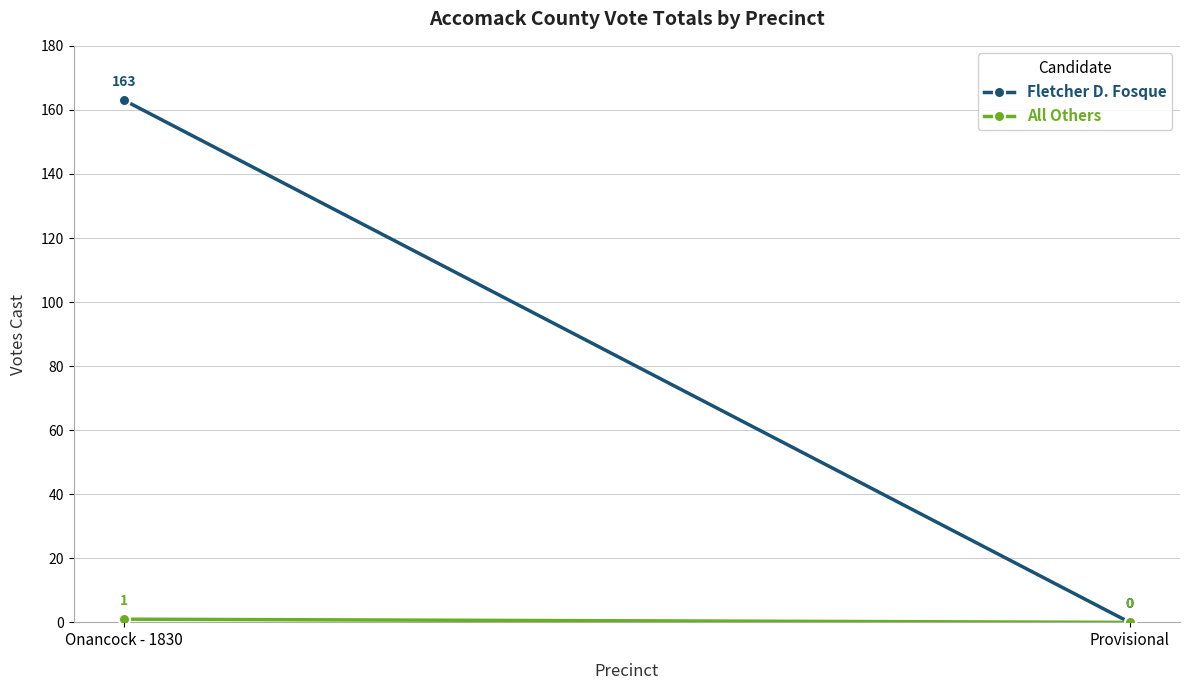

The All Others series shows 0 at Onancock - 1830. True or false?

False